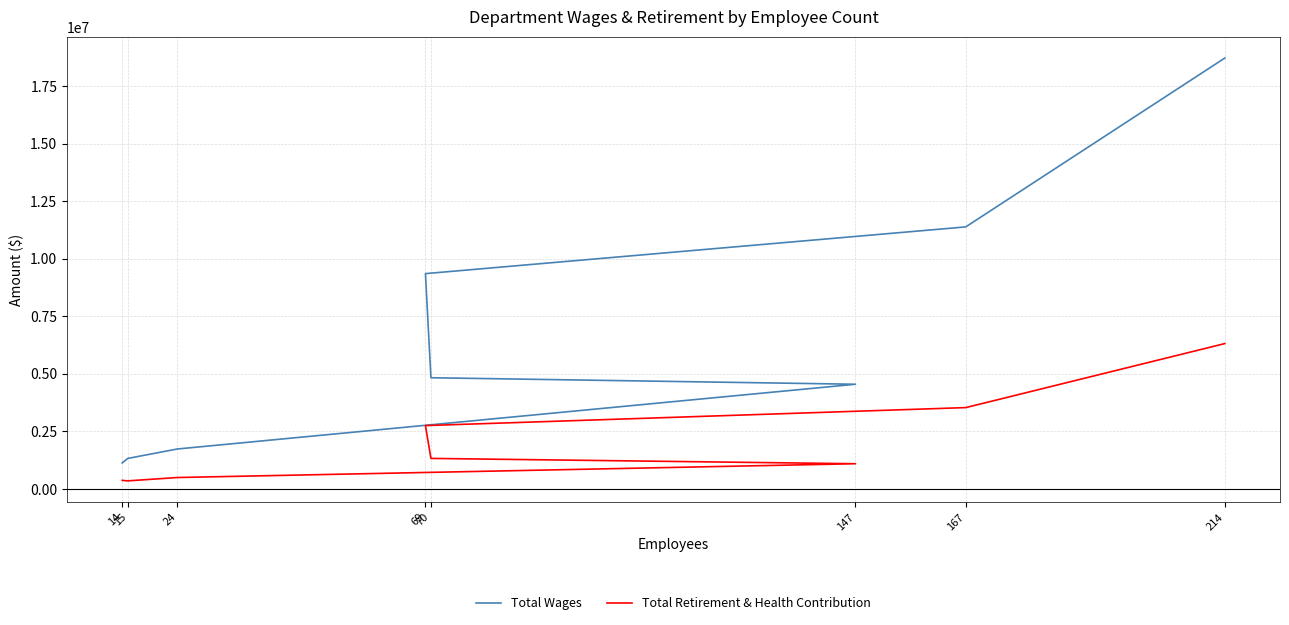

True or false: Total Retirement & Health Contribution has a value of 6321990 at 214.

True